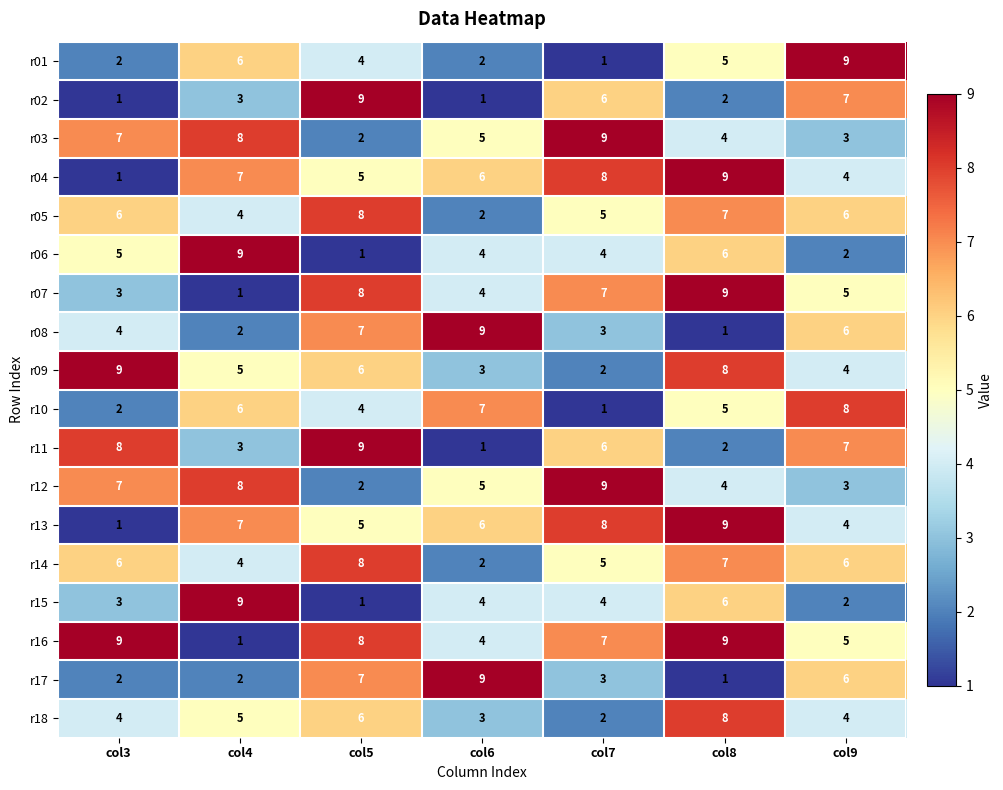

What is the difference between the maximum and minimum values in the r05 series?

6